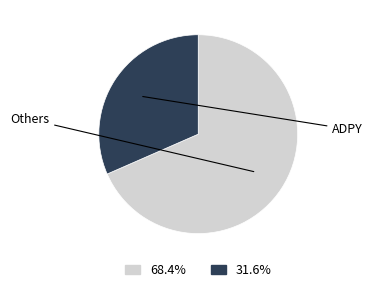

Is there any slice that represents more than half of the pie?

Yes